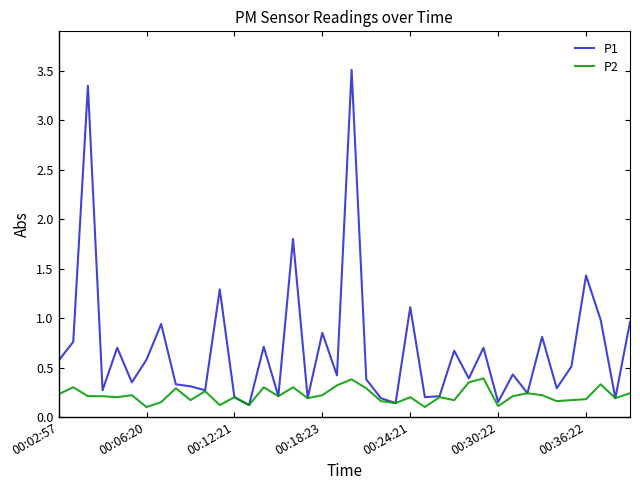

Which series has the largest total across all categories?

P1